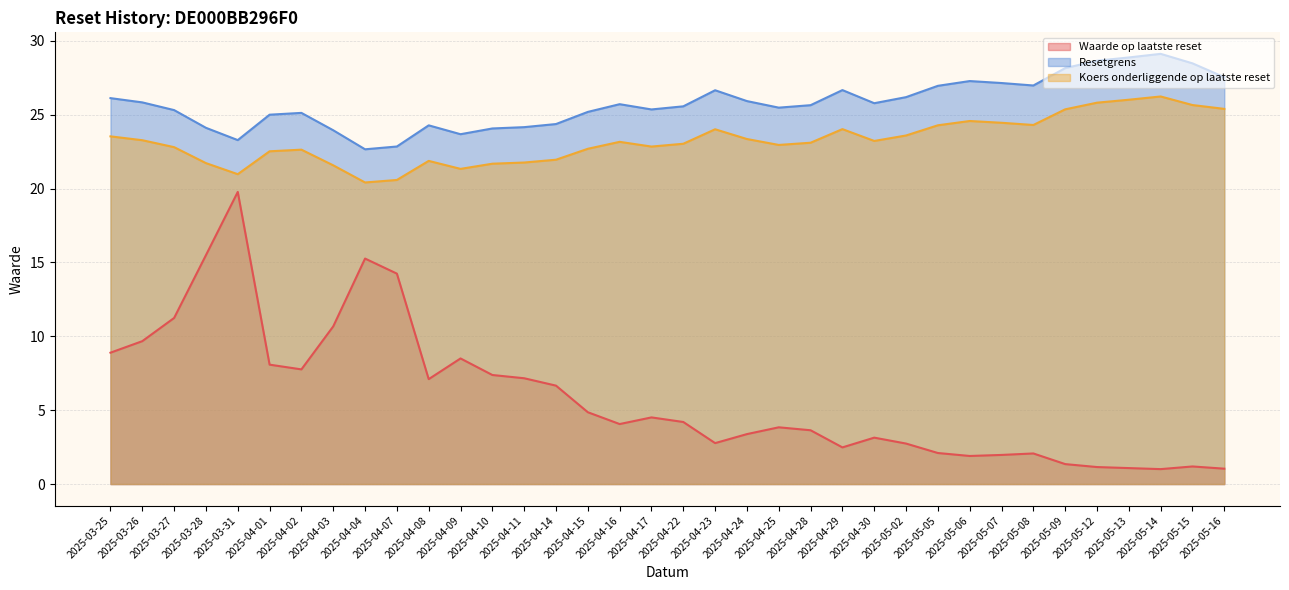

At how many categories does at least one series exceed 1?

36